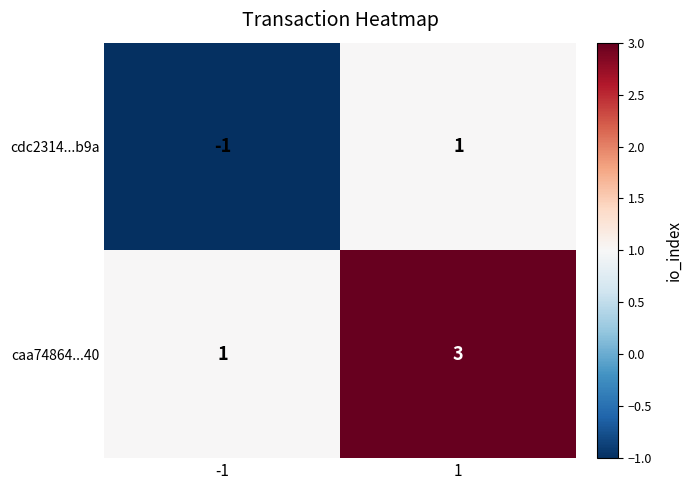

Which series has the largest total across all categories?

caa74864...40